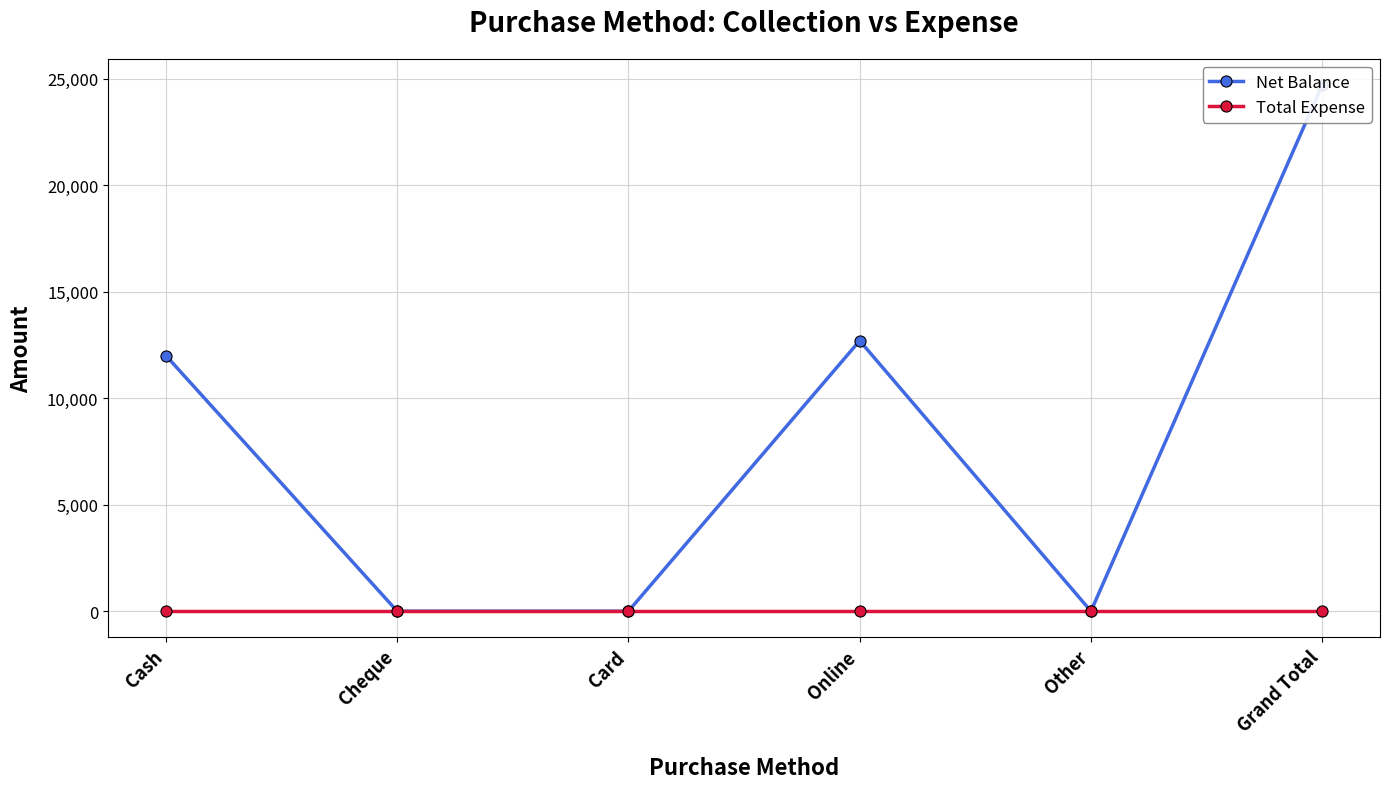

True or false: Net Balance and Total Expense cross at least once.

False